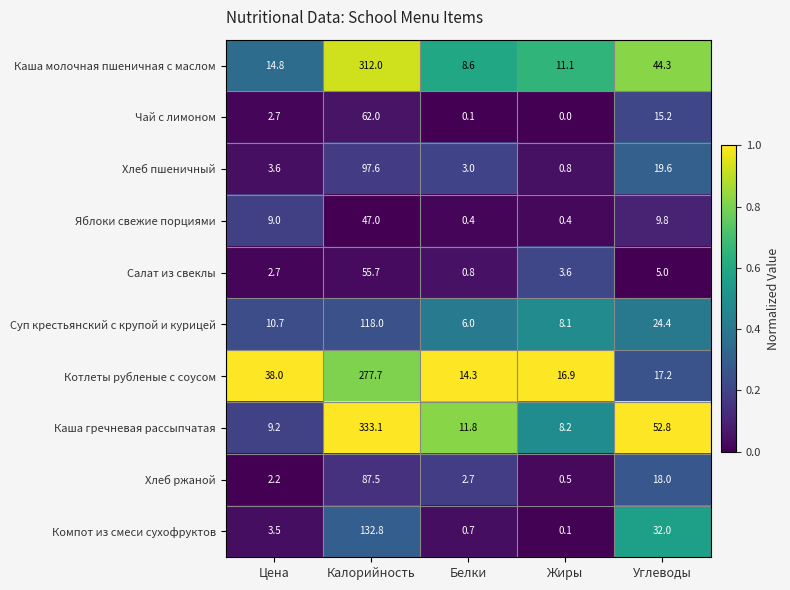

At how many categories does at least one series exceed 0?

5